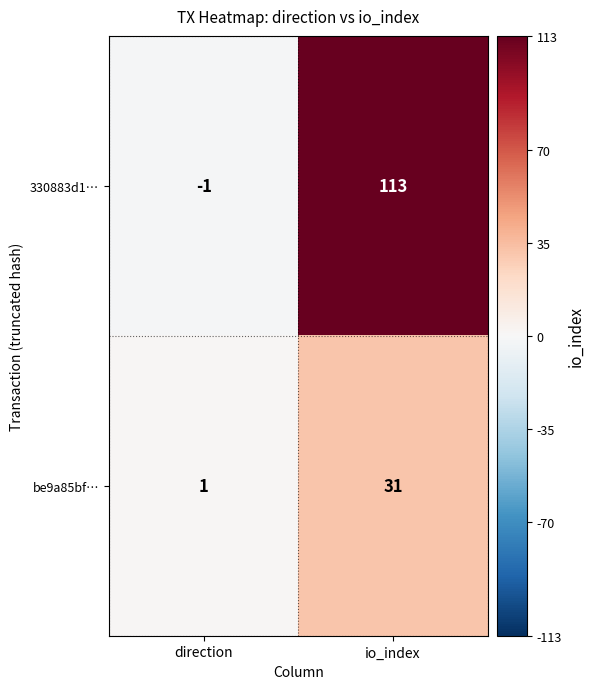

Reading left to right, transcribe all the data shown in this chart.

330883d1…: -1	113
be9a85bf…: 1	31